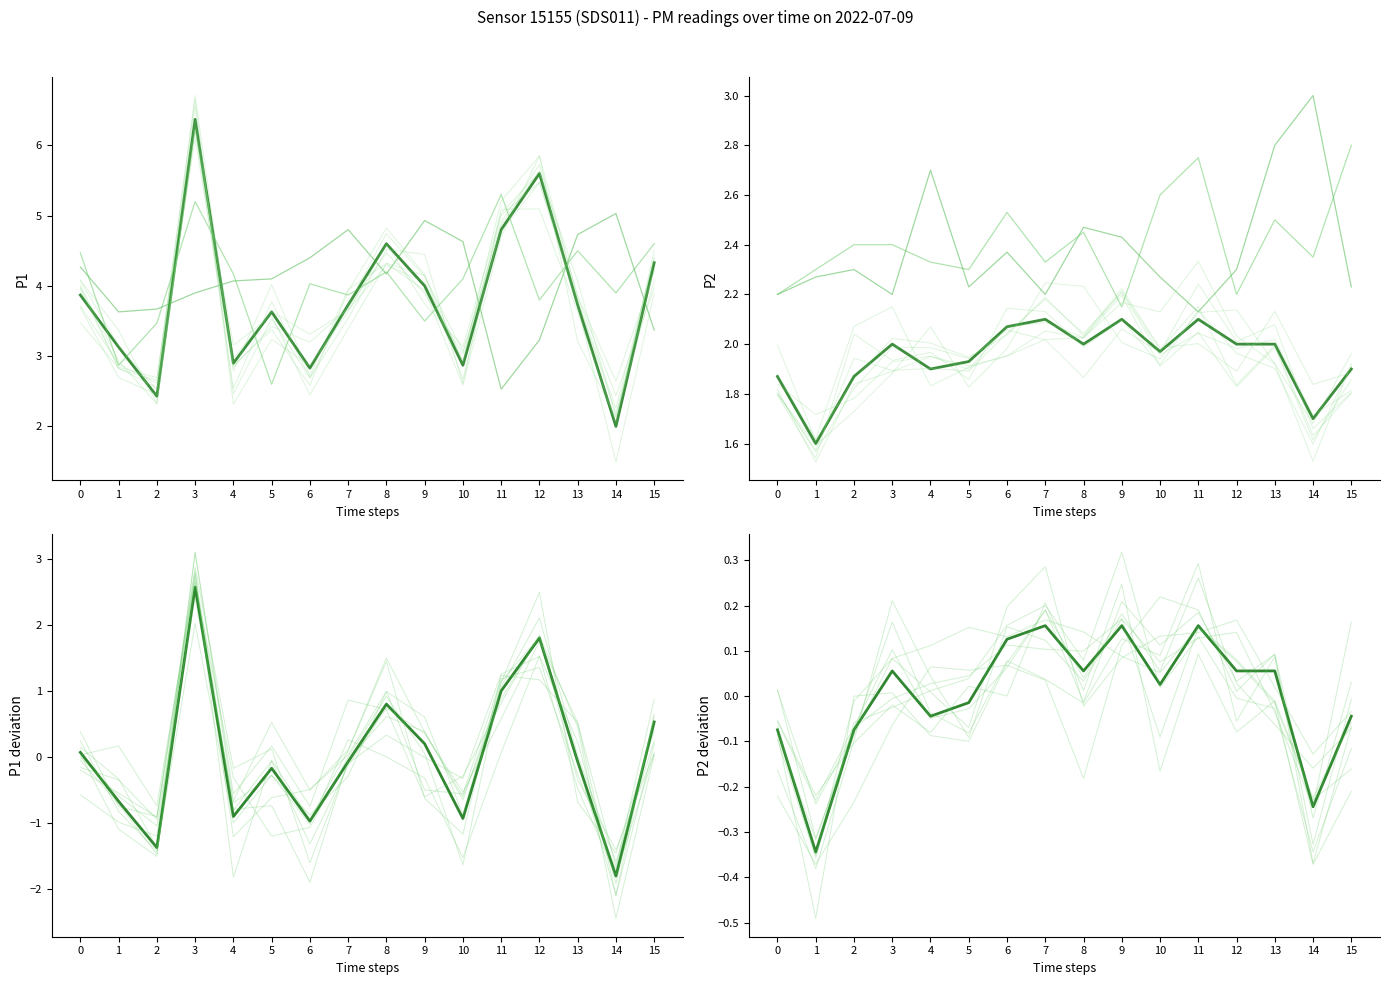

What is the maximum value for P2_c?

2.8